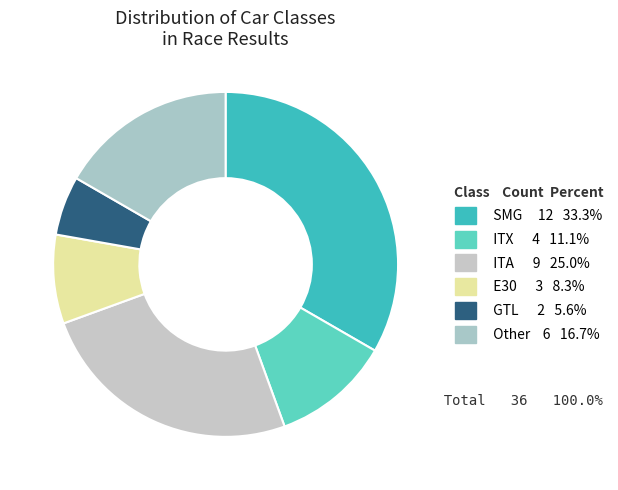

To the nearest percent, what is the difference between the largest and smallest slice percentages?

28%